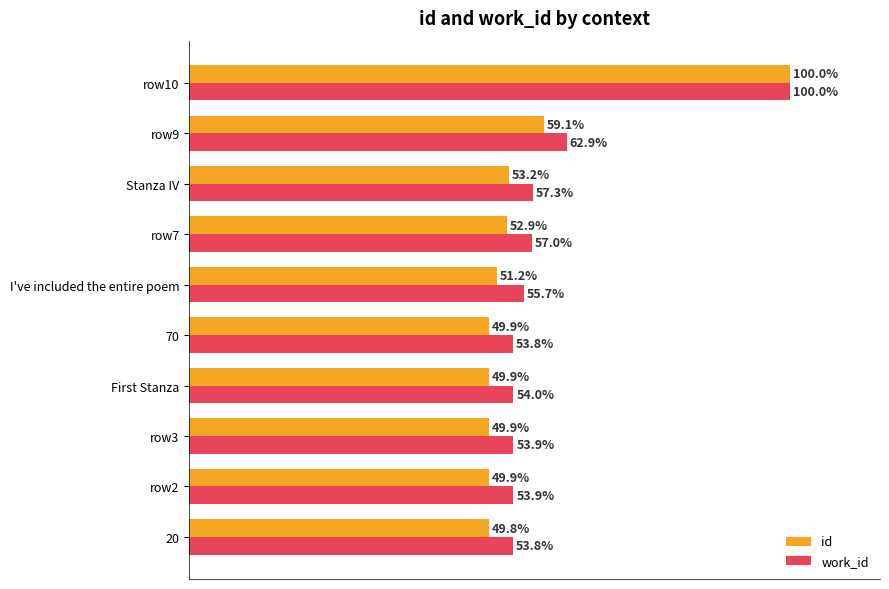

Rank the series by their average value, from highest to lowest.

work_id, id